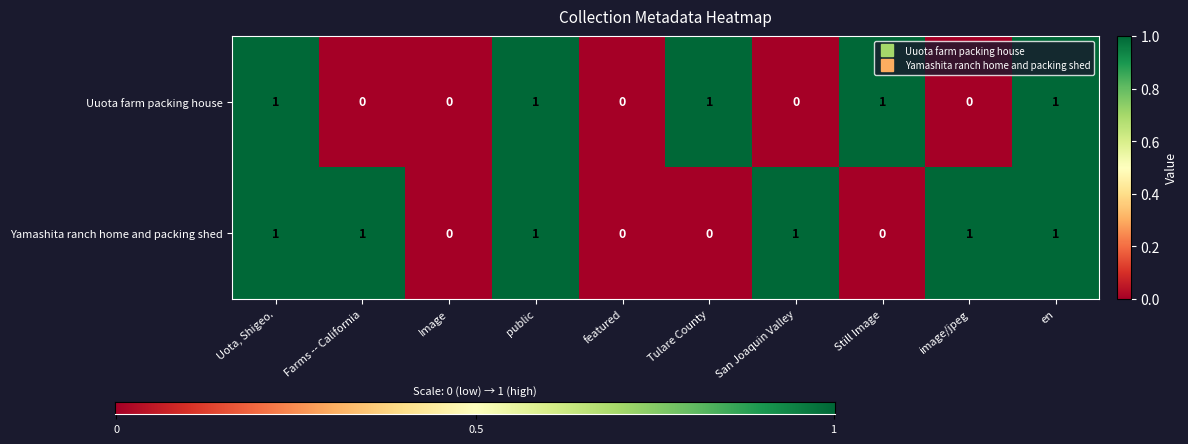

Is it true that Uuota farm packing house equals 0 at featured?

True